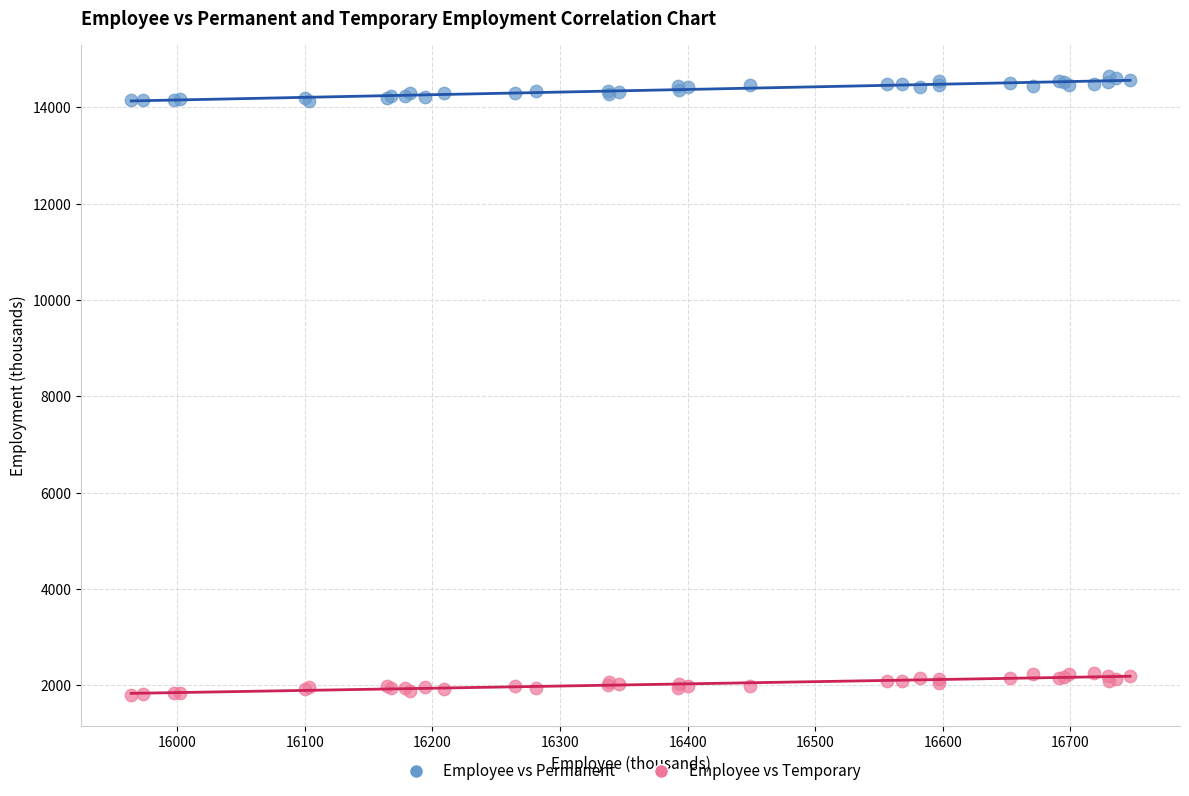

Which series contains the highest Y value?

Employee vs Permanent